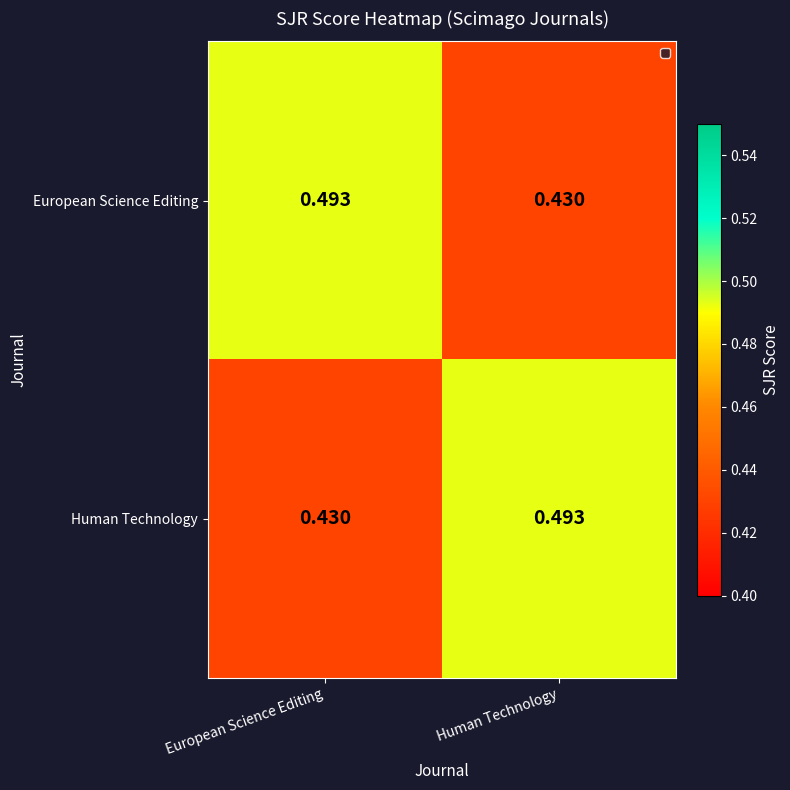

Rank the series at Human Technology from lowest to highest value.

European Science Editing, Human Technology